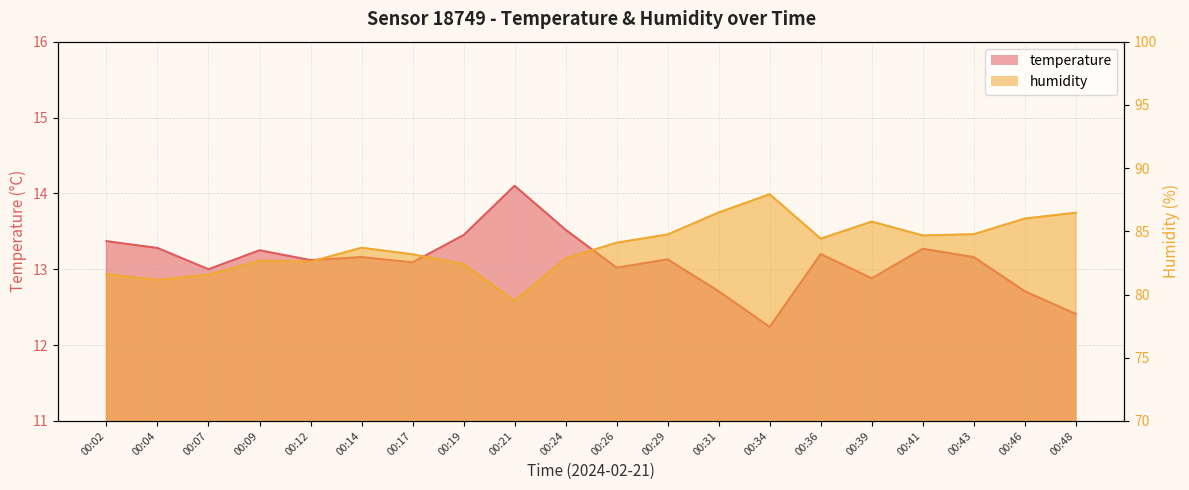

What is the value of the temperature point at the 12th from the left?

13.1